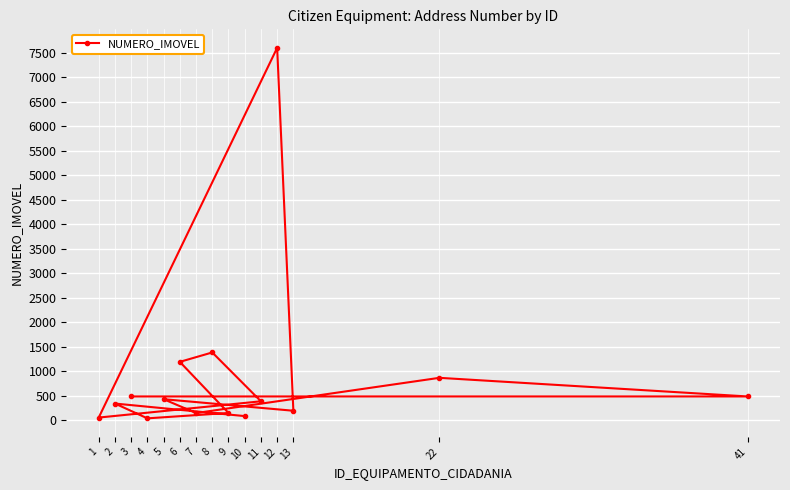

How many values are below 382?

7